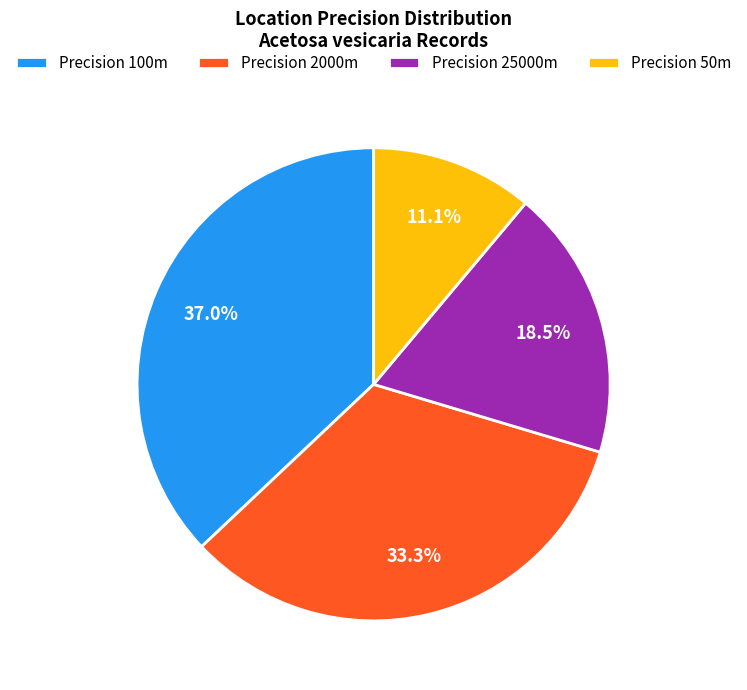

Approximately how many times larger is the value at Precision 25000m compared to Precision 2000m?

0.6